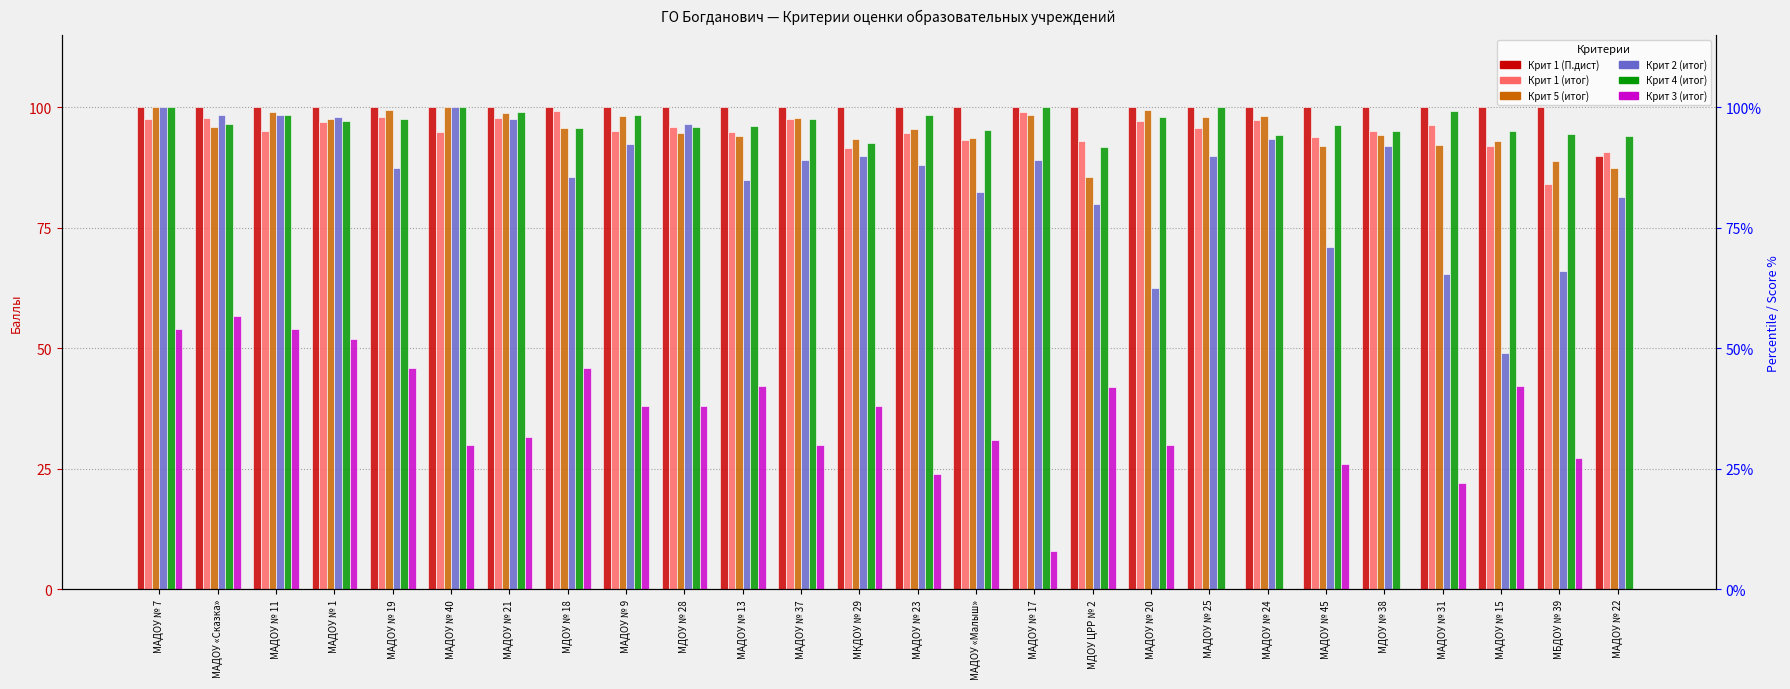

What is the label of the 13th bar from the right?

МАДОУ № 23